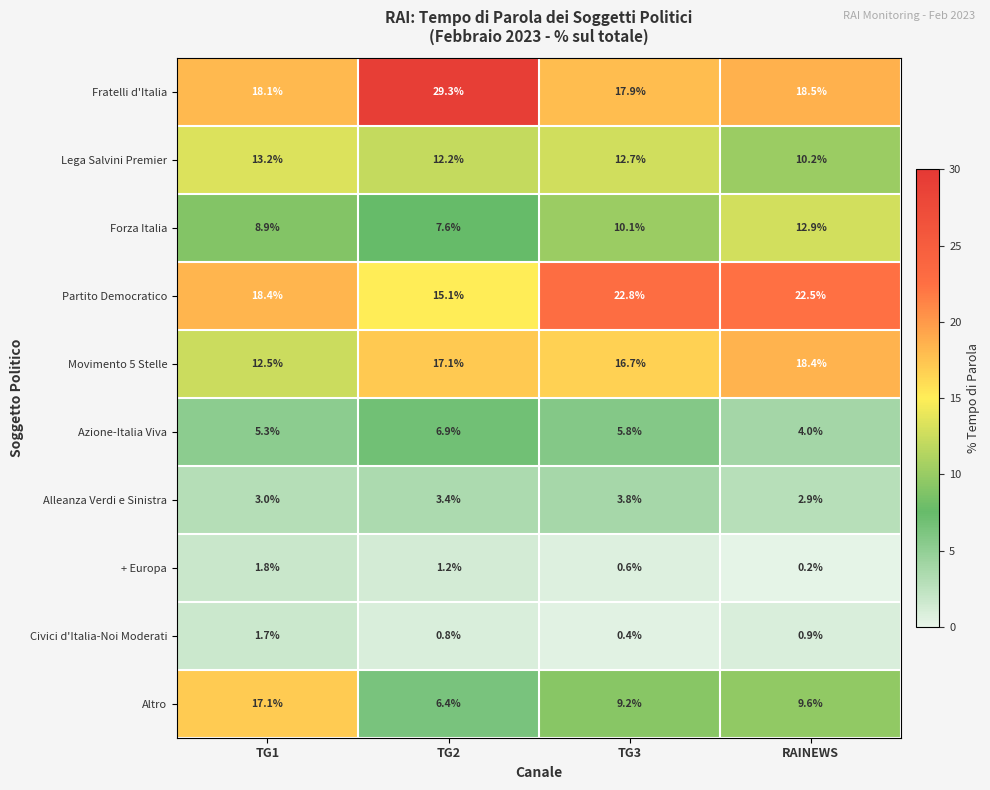

What is the sum of the Fratelli d'Italia values at TG2 and RAINEWS?

47.8